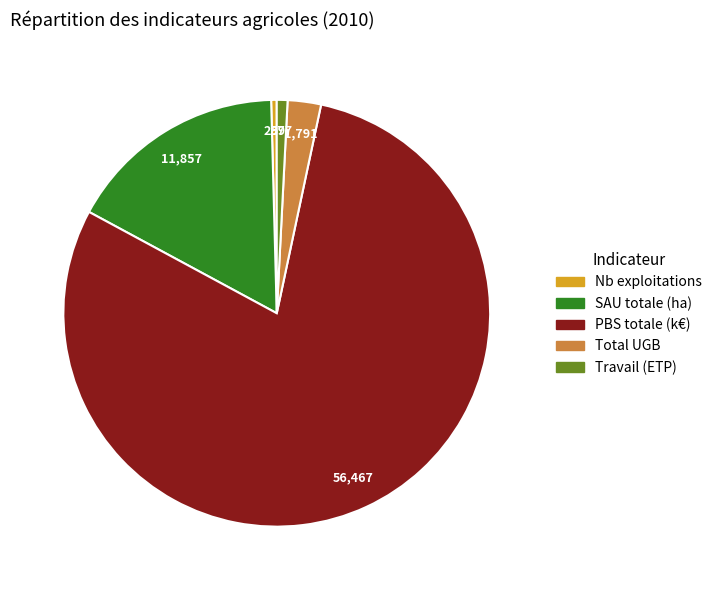

Count the number of slices in the pie.

5